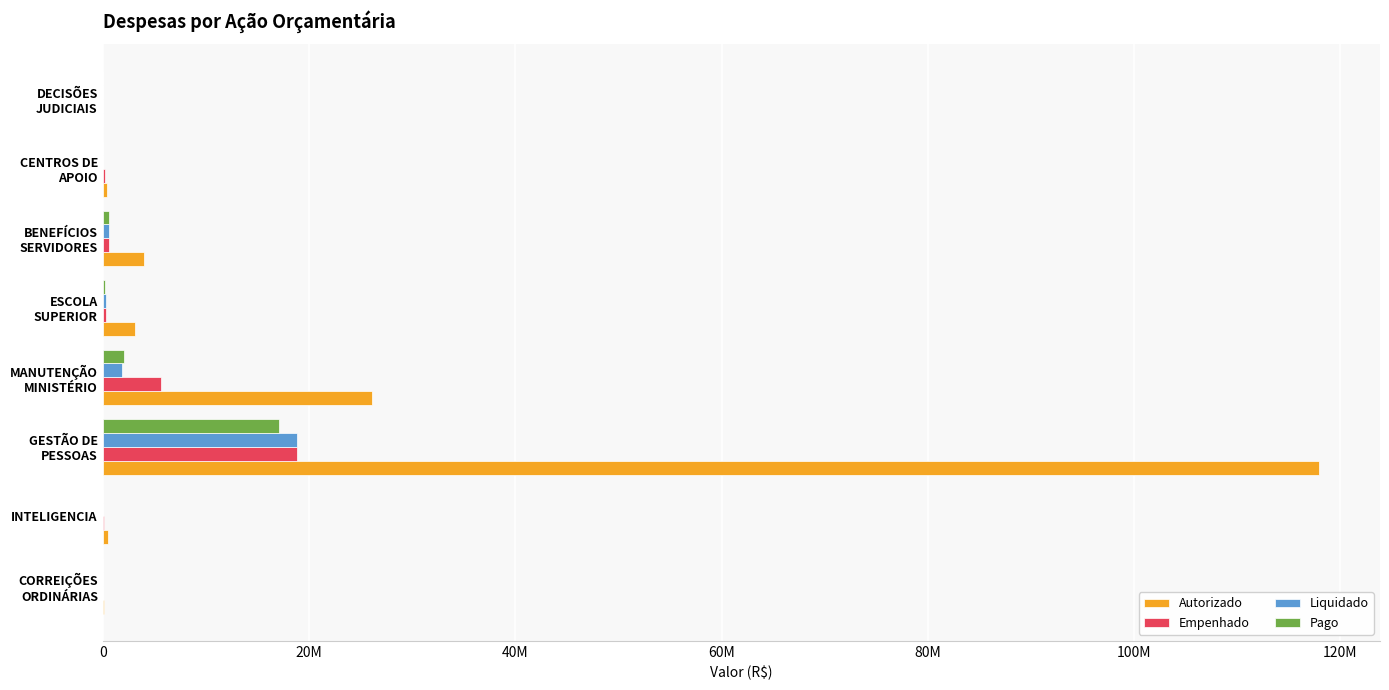

Where is Empenhado nearest to the value 9406920?

MANUTENÇÃO
MINISTÉRIO